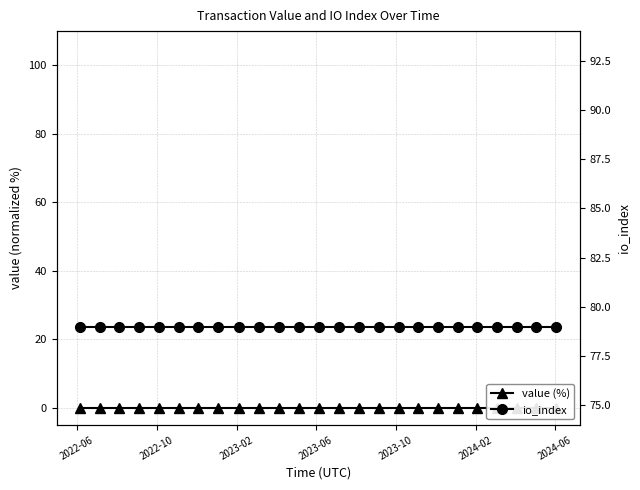

List the series in order of their overall mean, highest first.

io_index, value (%)